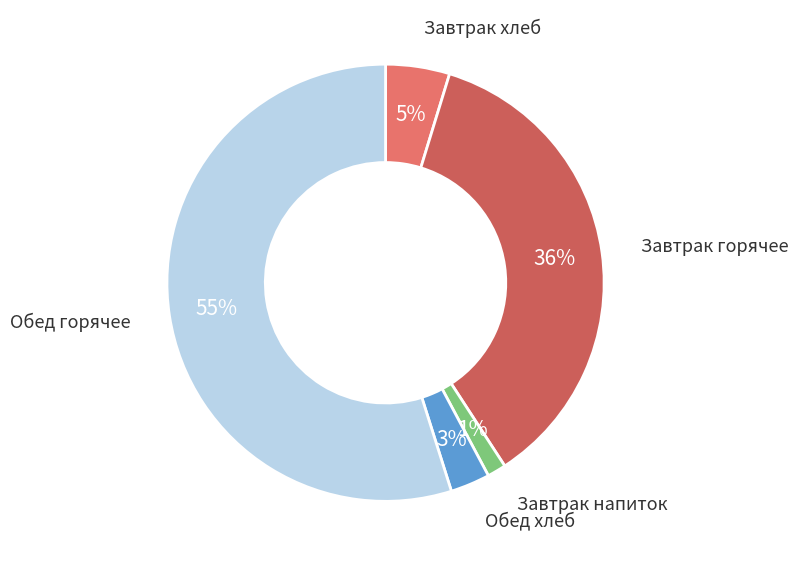

Rank the categories by value from lowest to highest.

Завтрак напиток, Обед хлеб, Завтрак хлеб, Завтрак горячее, Обед горячее